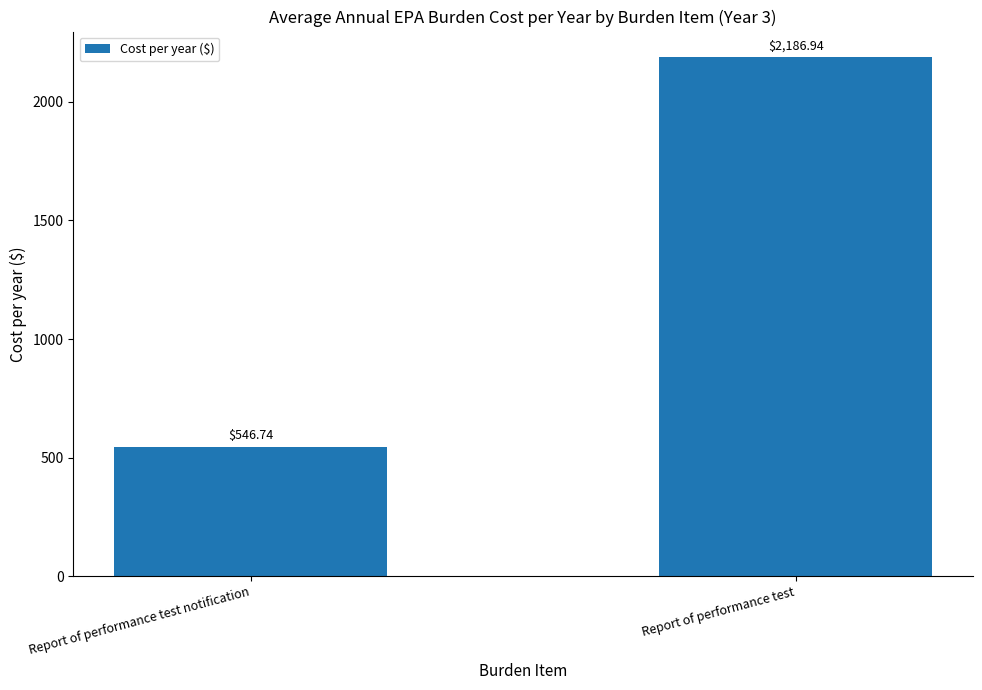

The value at Report of performance test is 2186.9. True or false?

True